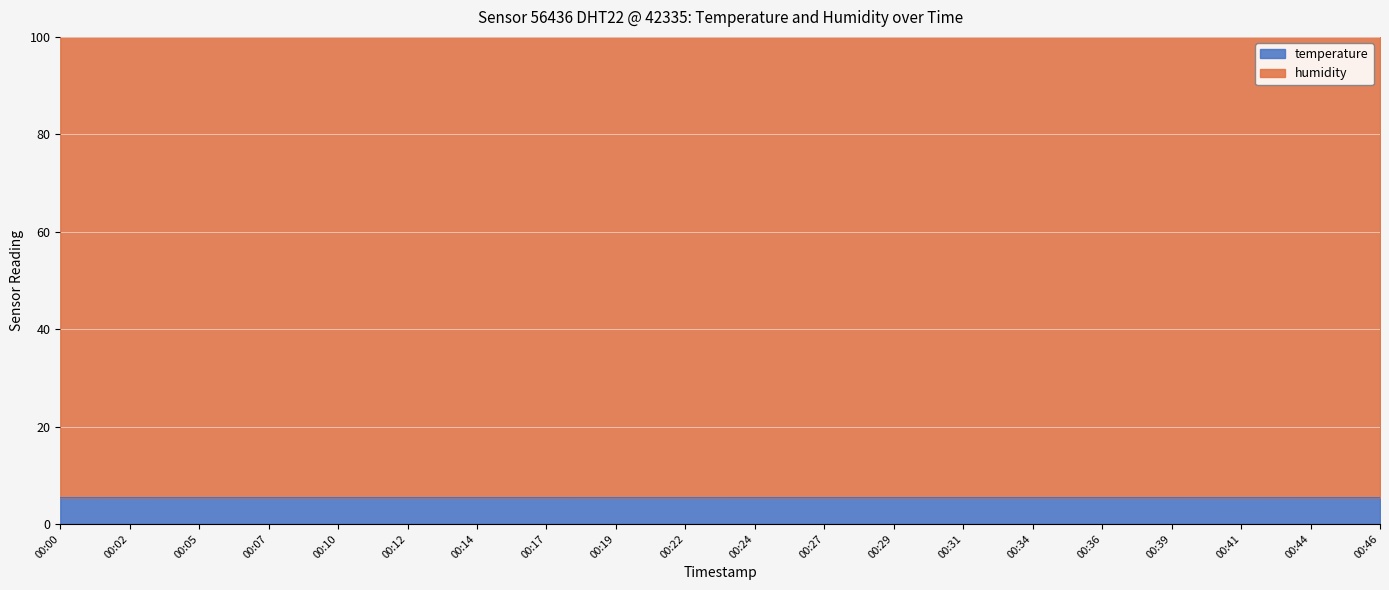

True or false: the data shows 7.1 at 00:07.

False